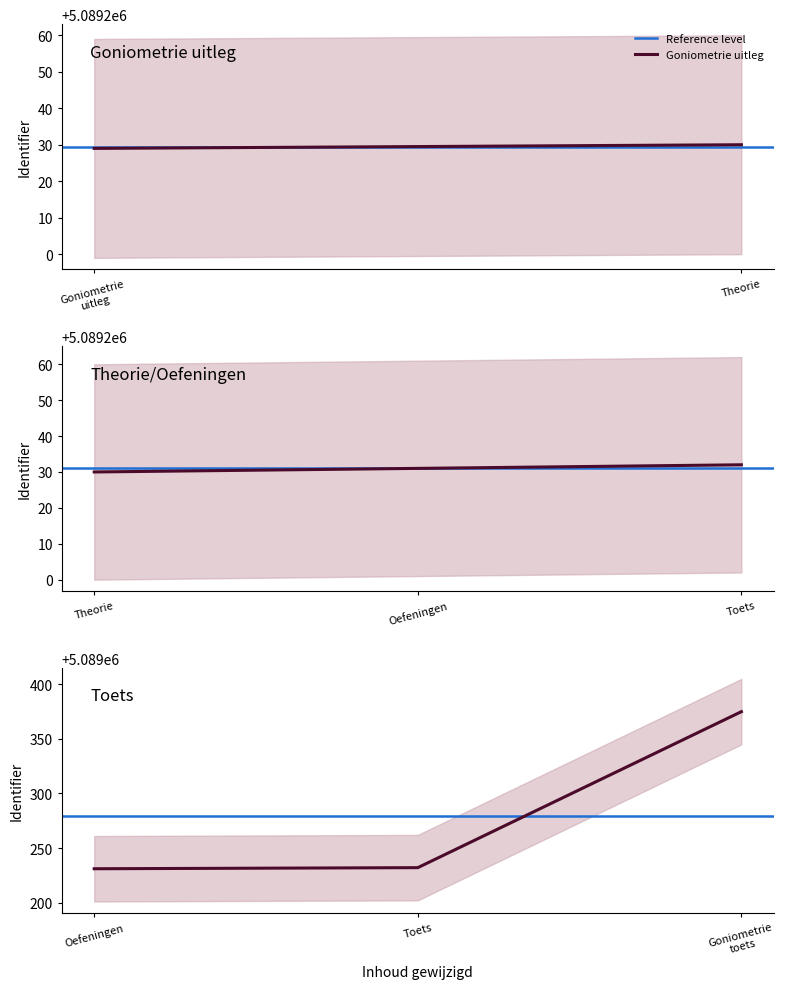

Count the number of categories in the chart.

5